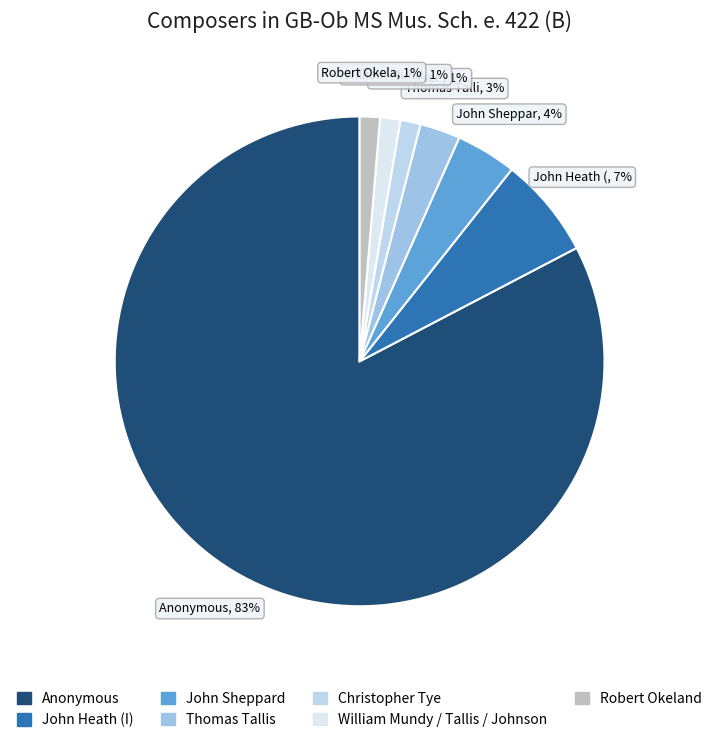

Which slice represents more than half of the pie?

Anonymous